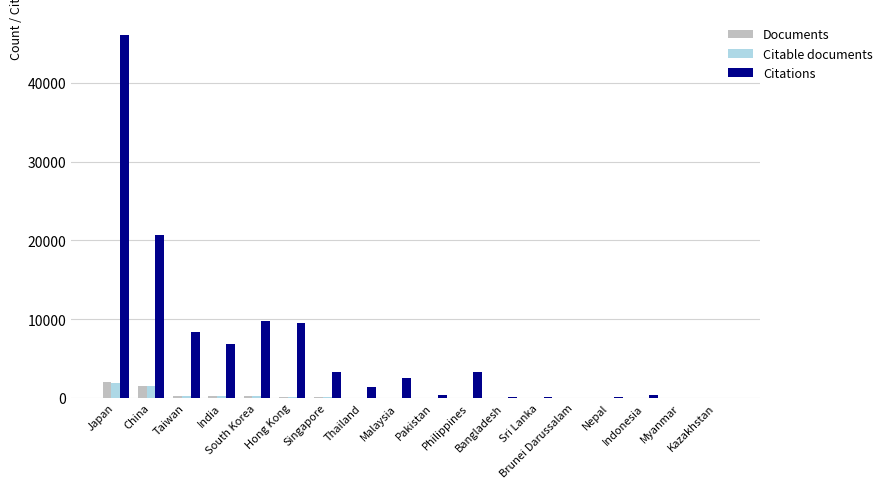

What is the sum of all Citable documents values?

4301